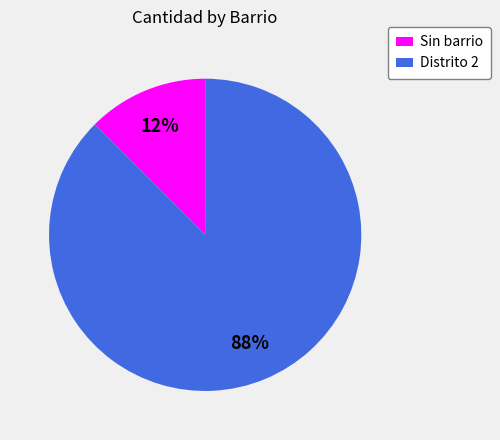

To the nearest percent, what is the combined percentage of Distrito 2 and Sin barrio?

100%